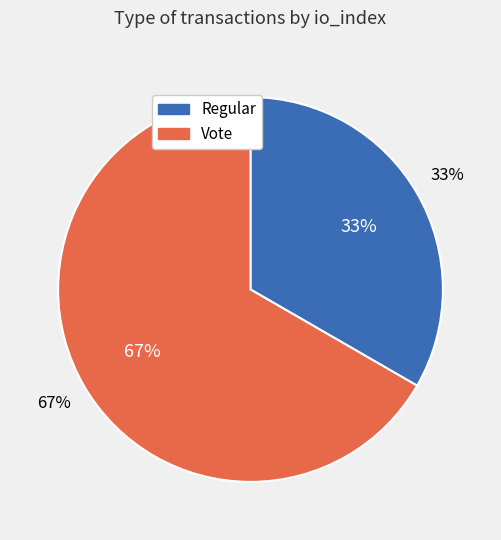

Is there a majority slice in this chart?

Yes